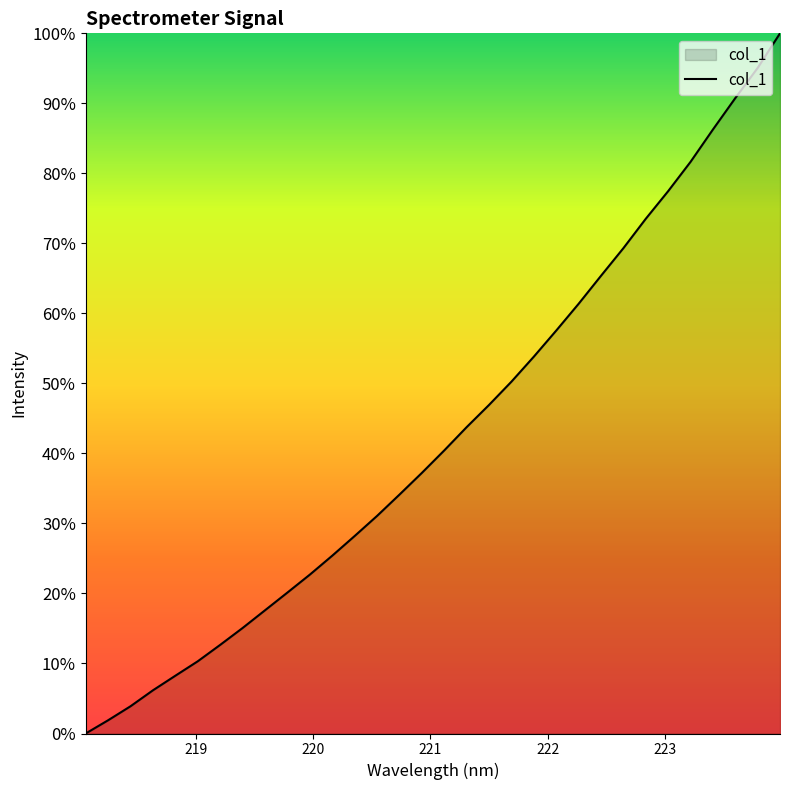

What is the difference between the maximum and minimum values?

100.0